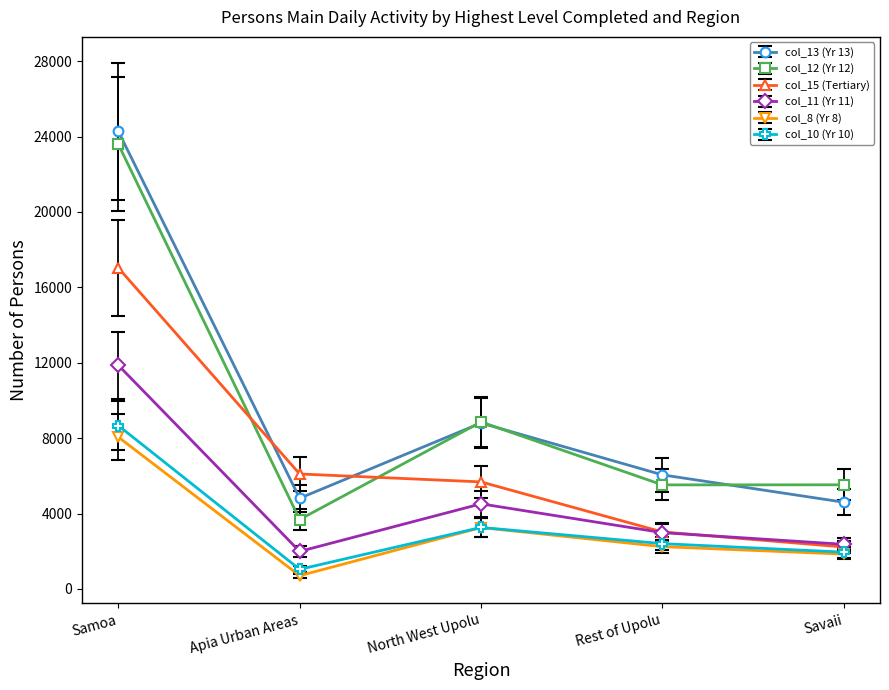

Is it true that col_13 (Yr 13) equals 5786.5 at Savaii?

False